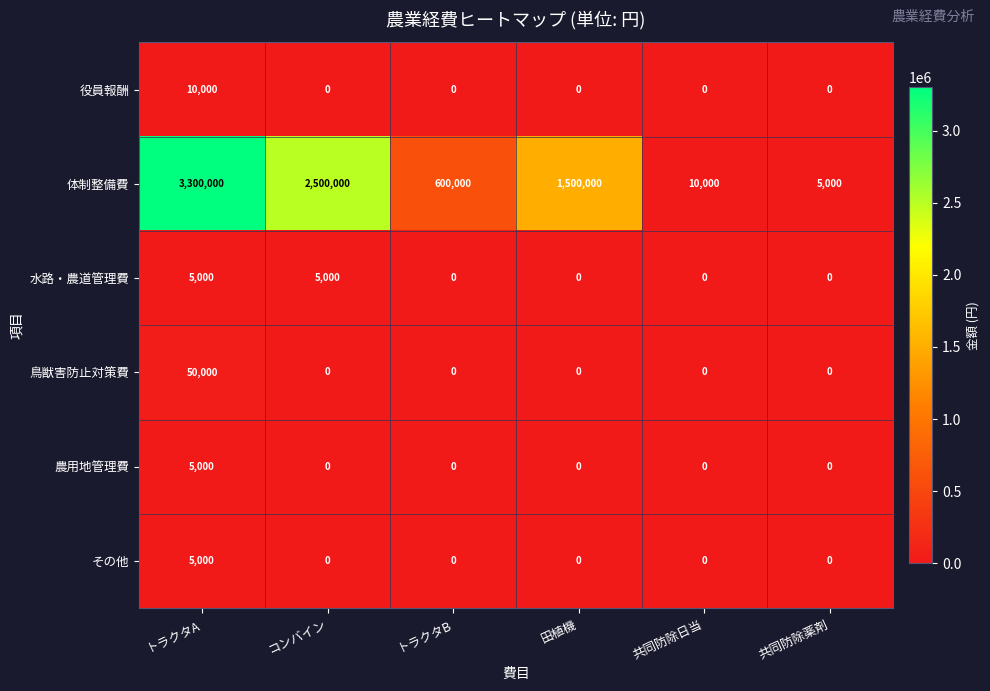

What is the difference between the highest and lowest values at 共同防除日当?

10000